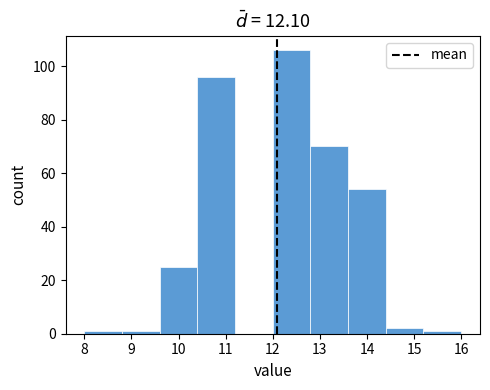

What is the height of the bar covering 10.4 to 11.2 on the x-axis? The values are not printed on the chart, so give them approximately, as read against the axis.

96